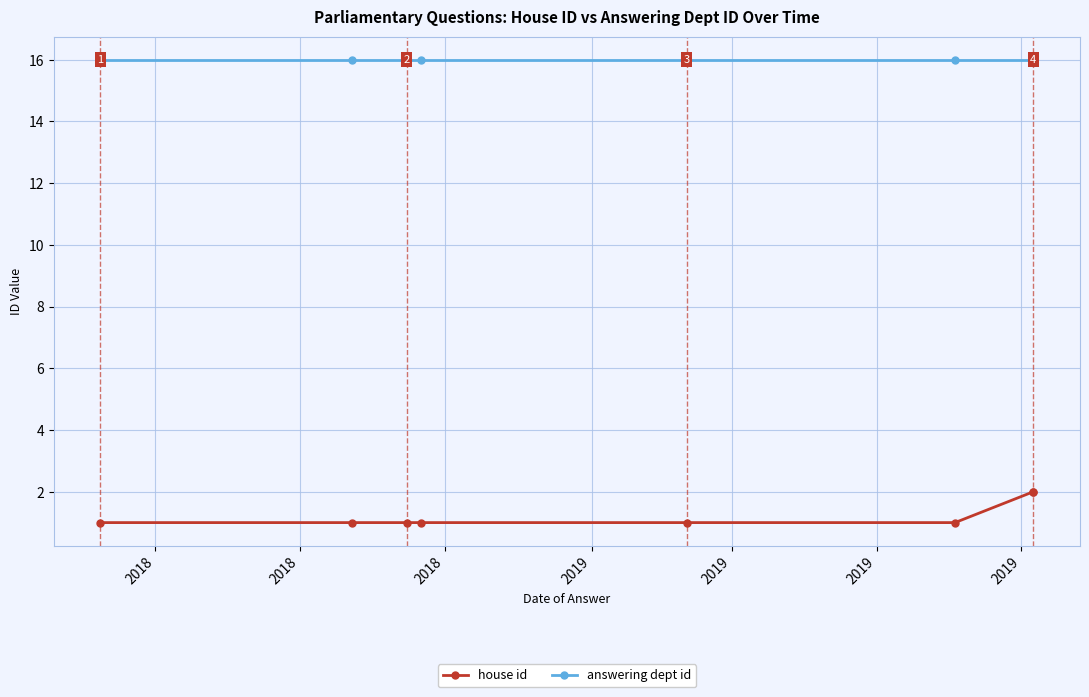

What is the minimum value for house id?

1